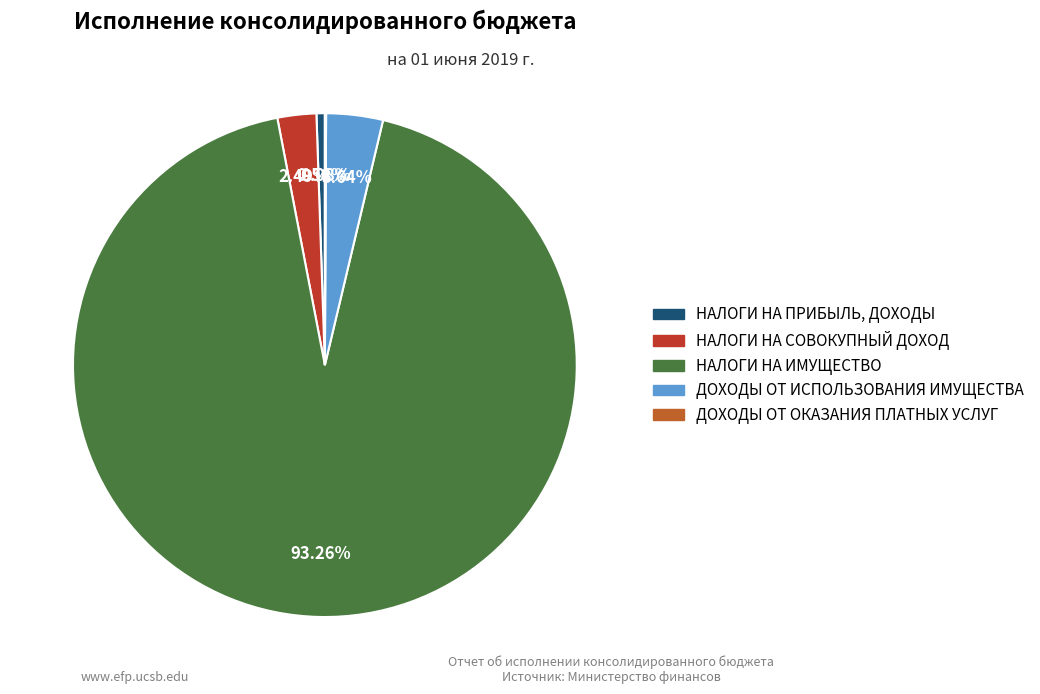

To the nearest percent, what is the difference between the НАЛОГИ НА СОВОКУПНЫЙ ДОХОД and НАЛОГИ НА ИМУЩЕСТВО slice percentages?

91%